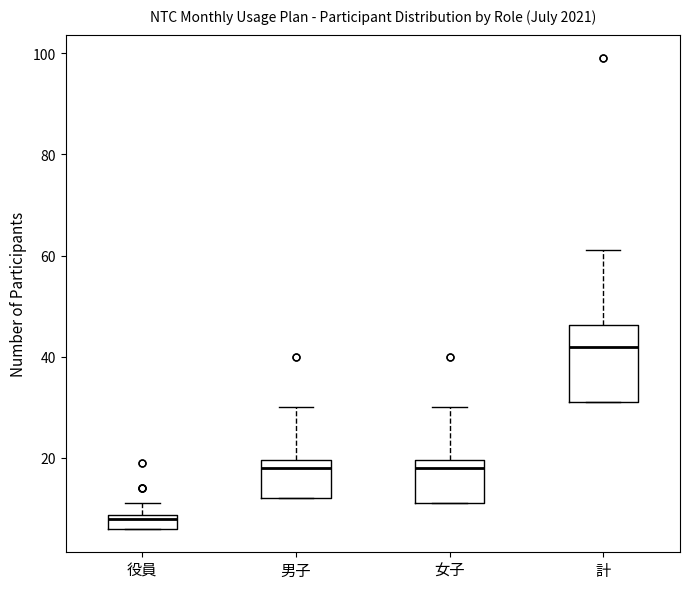

Which box is the tallest, from its lower edge to its upper edge?

計